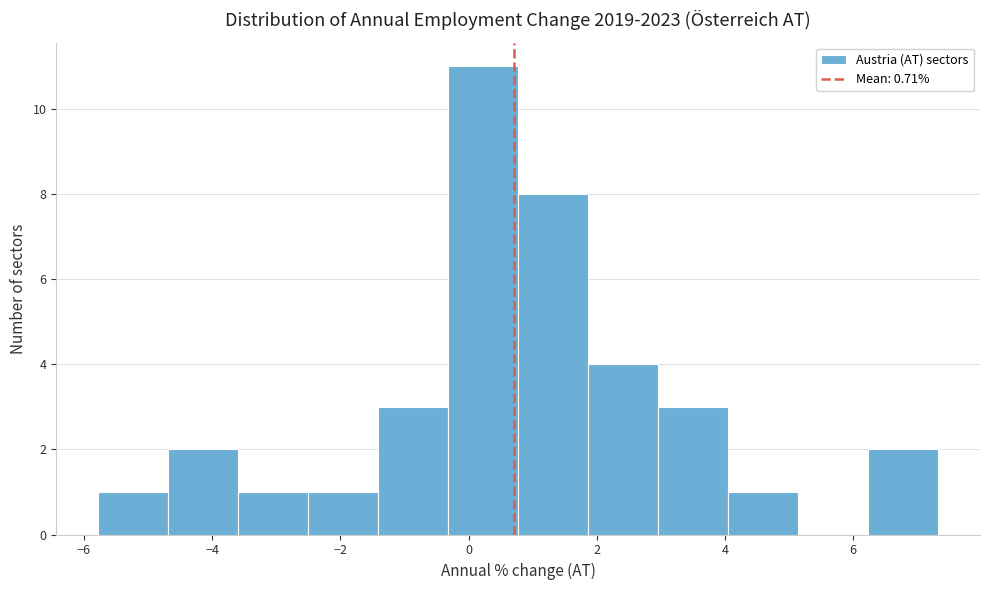

Reading left to right, transcribe this chart: for each bar, give the range it covers on the x-axis and its height. Neither the bar edges nor the heights are printed on the chart, so give them approximately, as read against the axes.

-5.8 to -4.6: 1
-4.6 to -3.6: 2
-3.6 to -2.6: 1
-2.6 to -1.4: 1
-1.4 to -0.4: 3
-0.4 to 0.8: 11
0.8 to 1.8: 8
1.8 to 3.0: 4
3.0 to 4.0: 3
4.0 to 5.2: 1
5.2 to 6.2: 0
6.2 to 7.4: 2